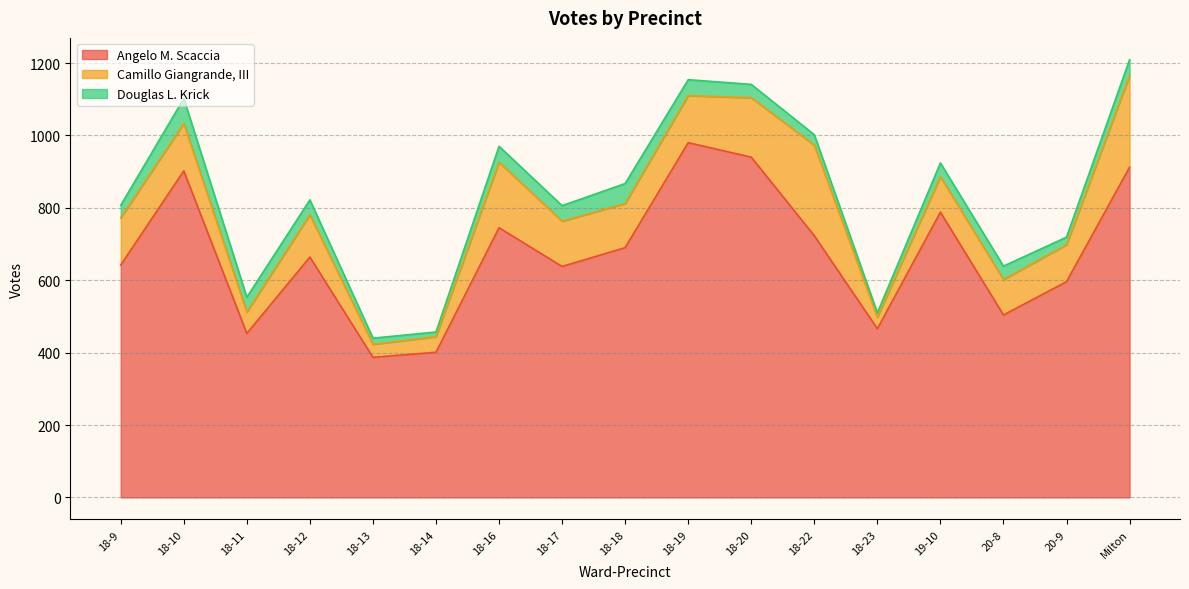

True or false: Douglas L. Krick and Camillo Giangrande, III cross at least once.

False